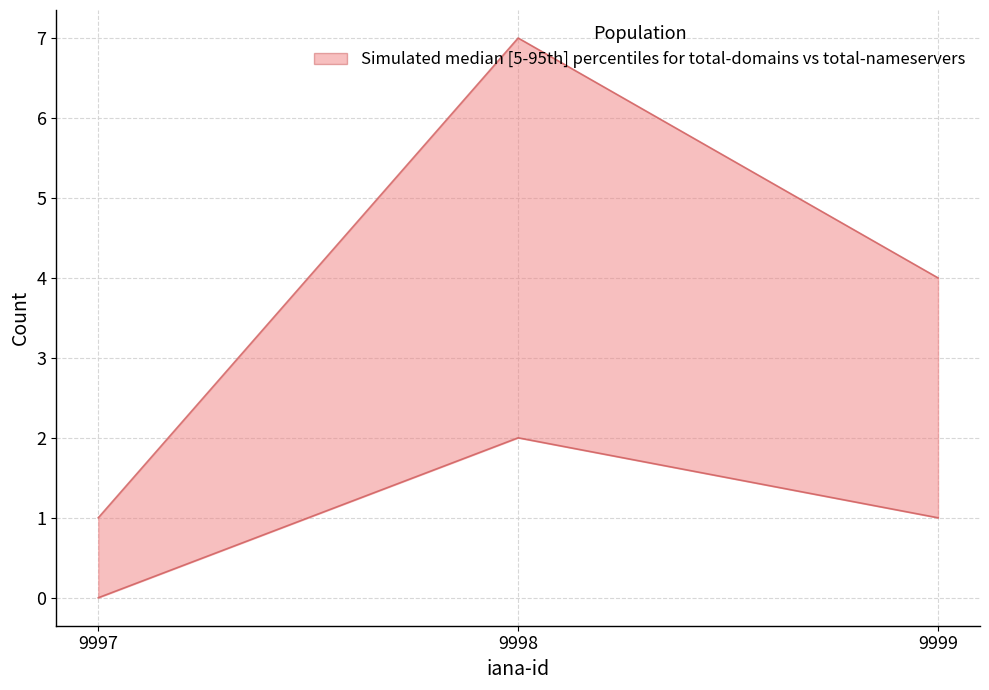

What is the greatest value displayed?

7